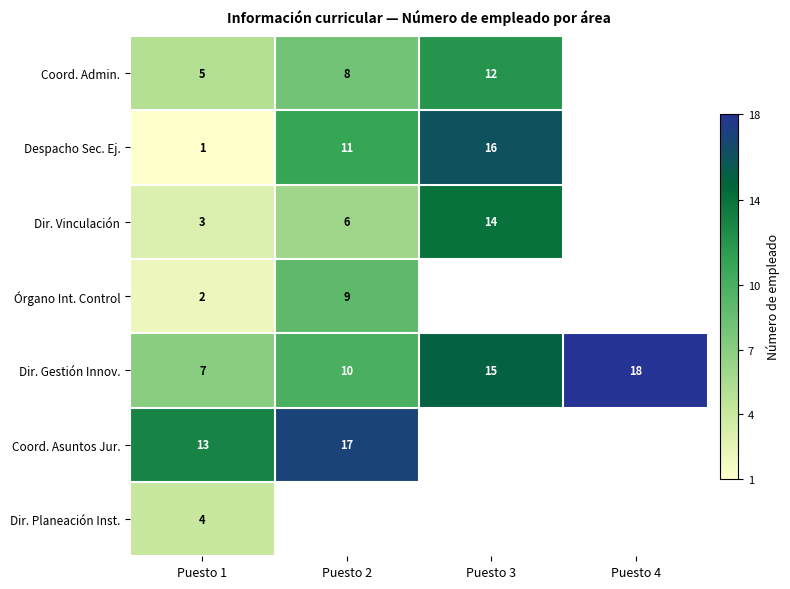

The Dir. Planeación Inst. series shows 7 at Puesto 1. True or false?

False